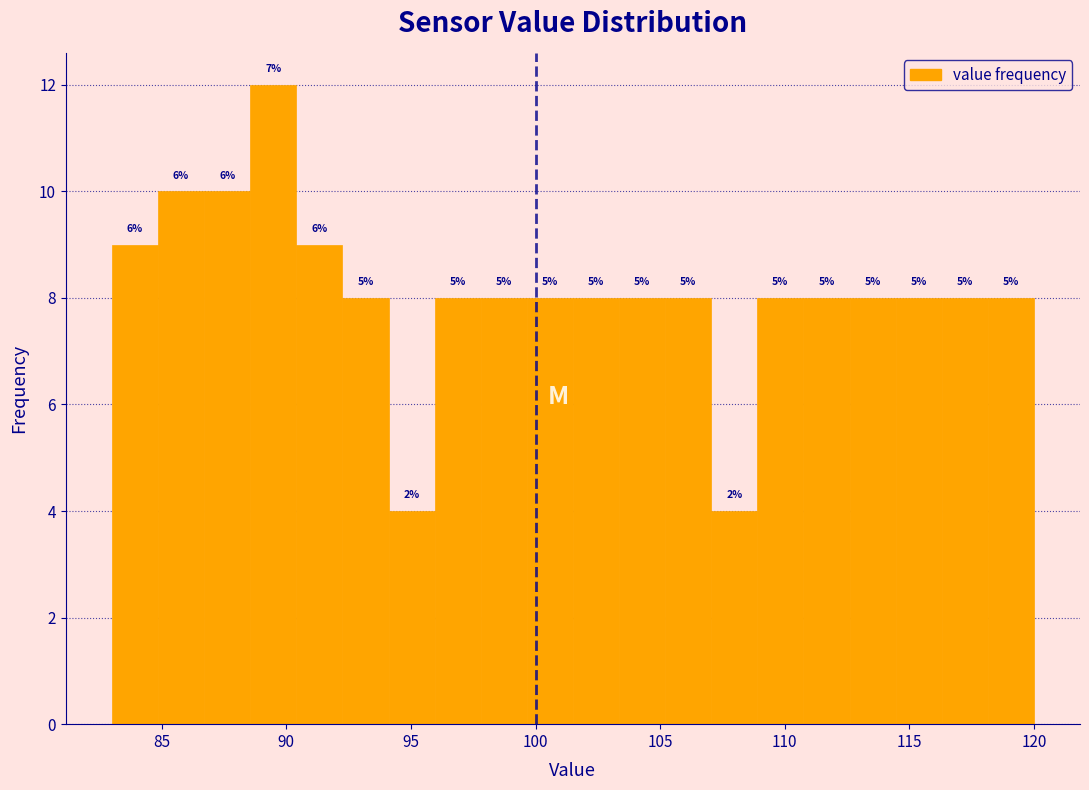

Around what value on the x-axis is the tallest bar? Give the approximate position of its centre, as read against the axis.

89.5